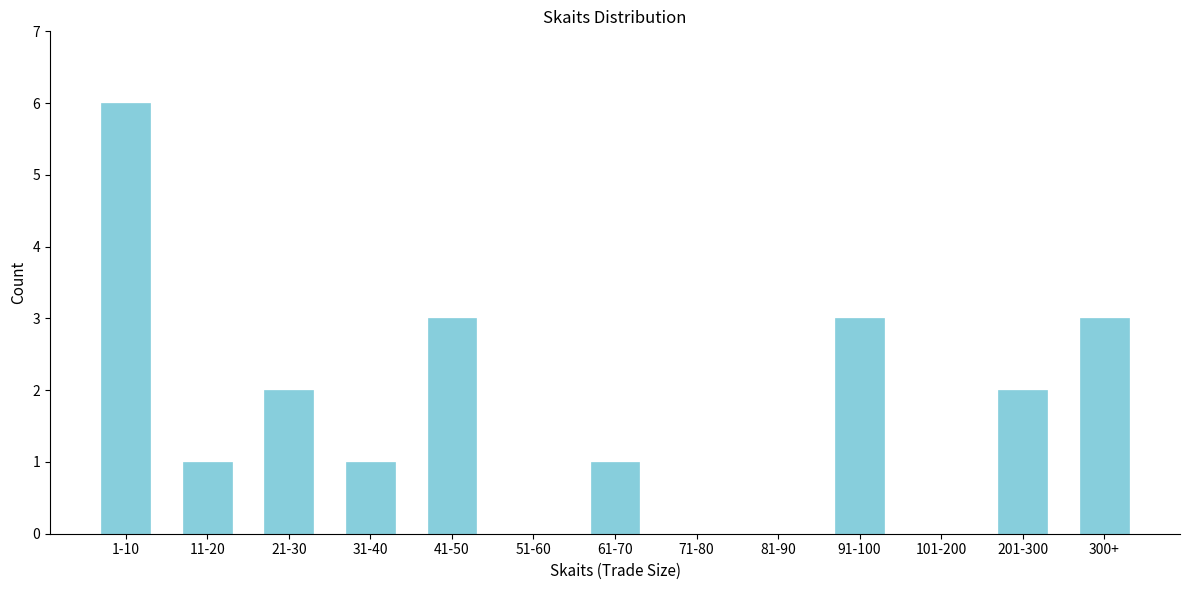

Reading right to left, list all the values displayed in this chart.

300+=3	201-300=2	101-200=0	91-100=3	81-90=0	71-80=0	61-70=1	51-60=0	41-50=3	31-40=1	21-30=2	11-20=1	1-10=6